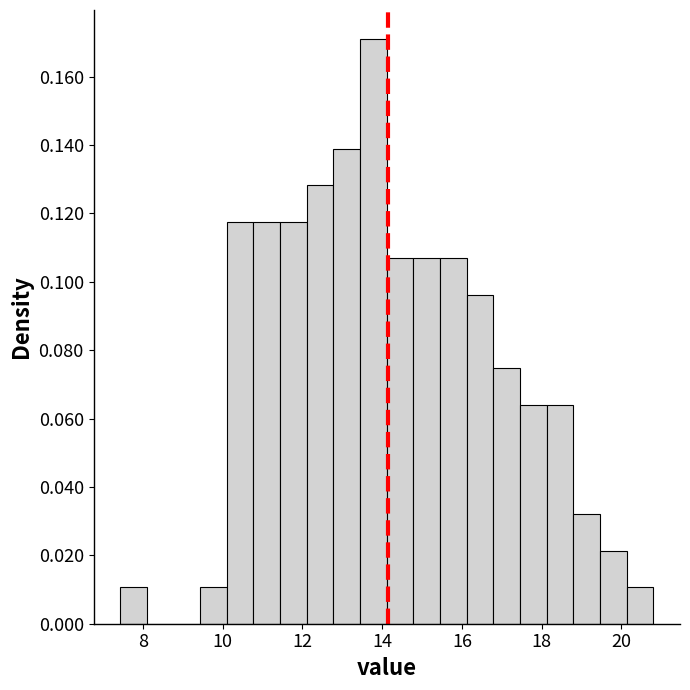

Read against the x-axis, roughly where is the centre of the tallest bar?

13.8